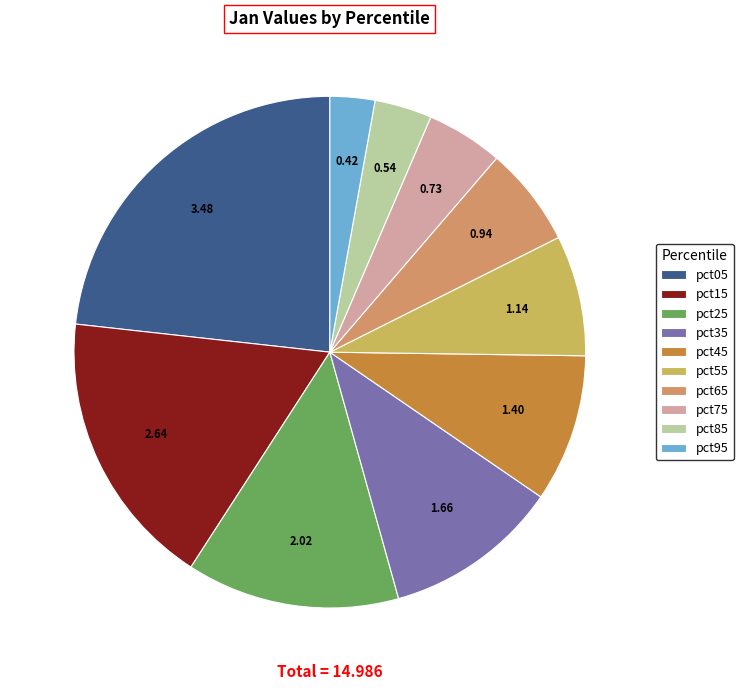

What is the largest slice in the pie chart?

pct05